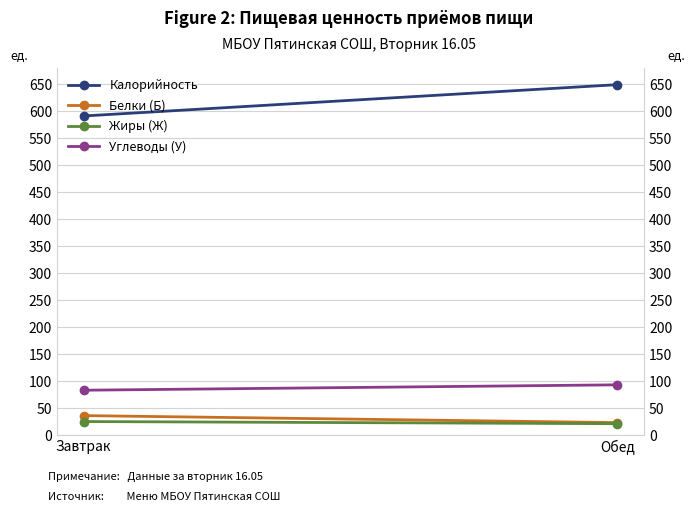

What is the label of the 2nd point from the left?

Обед